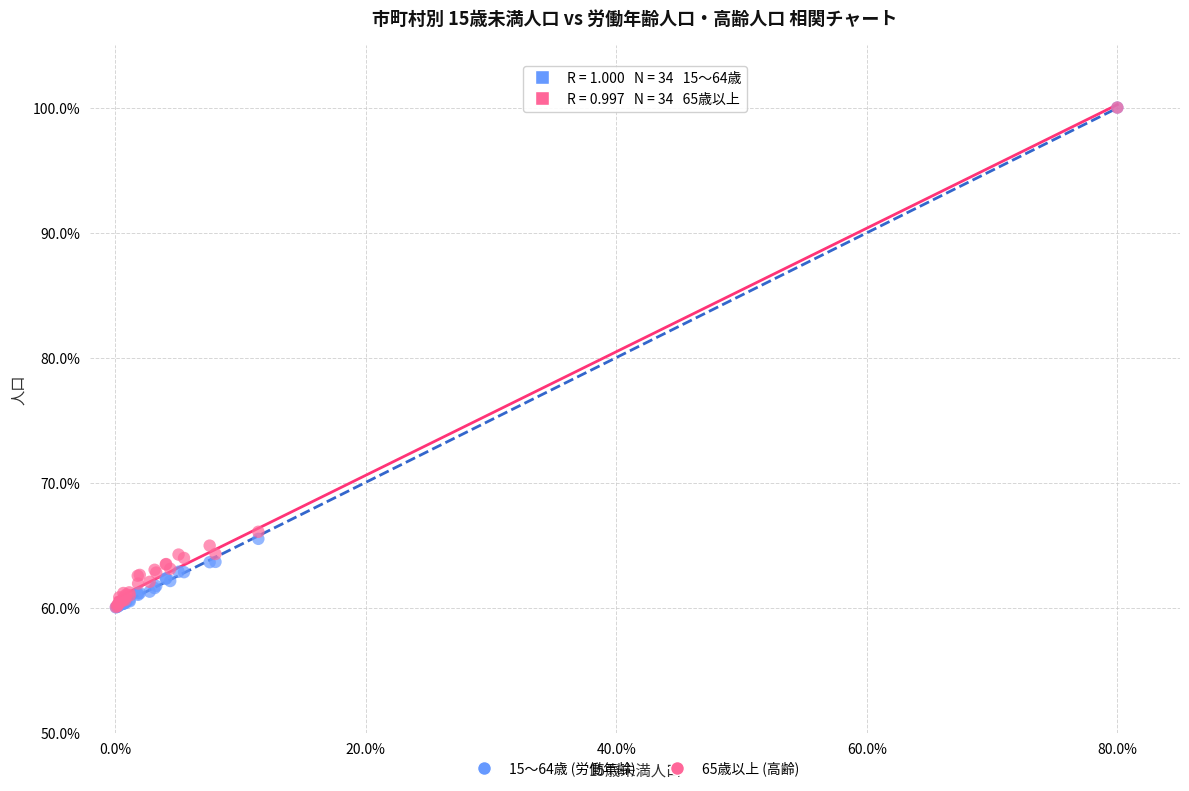

Across all series, what Y value is closest to 80?

66.1